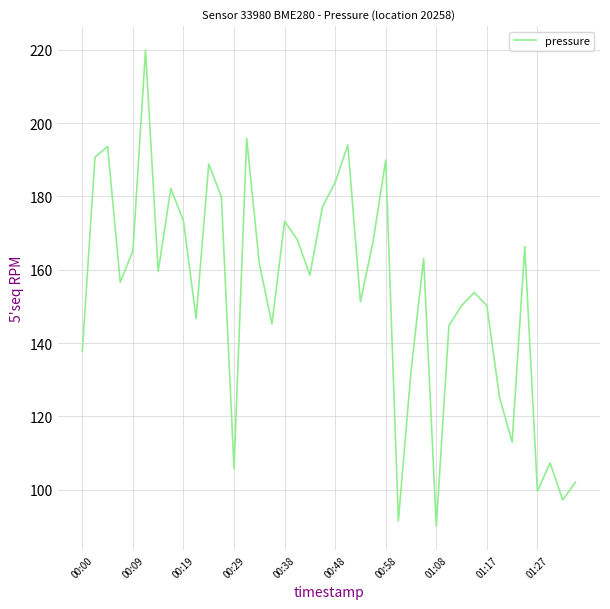

What is the maximum value shown in the chart?

220.0